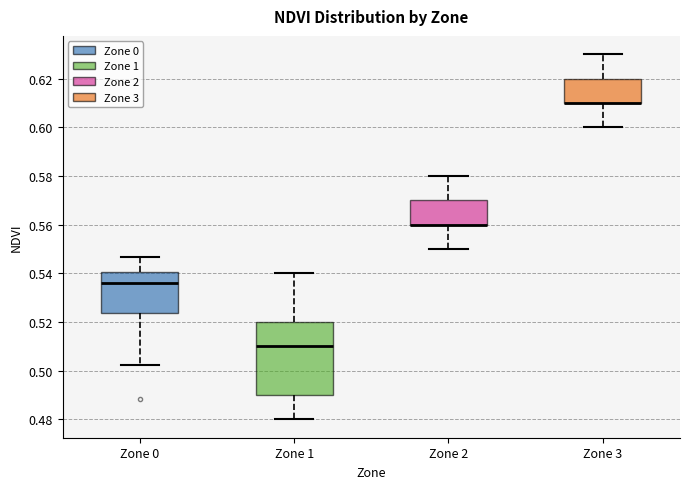

Reading left to right, transcribe this box plot: for each box, give where its median line is, the range the box spans, and where its two whiskers end, as read against the y-axis. The values are not printed on the chart, so give them approximately, as read against the axis.

Zone 0: median 0.536, box 0.524 to 0.540, whiskers 0.502 to 0.546
Zone 1: median 0.510, box 0.490 to 0.520, whiskers 0.480 to 0.540
Zone 2: median 0.560 (drawn on the box's lower edge), box 0.560 to 0.570, whiskers 0.550 to 0.580
Zone 3: median 0.610 (drawn on the box's lower edge), box 0.610 to 0.620, whiskers 0.600 to 0.630